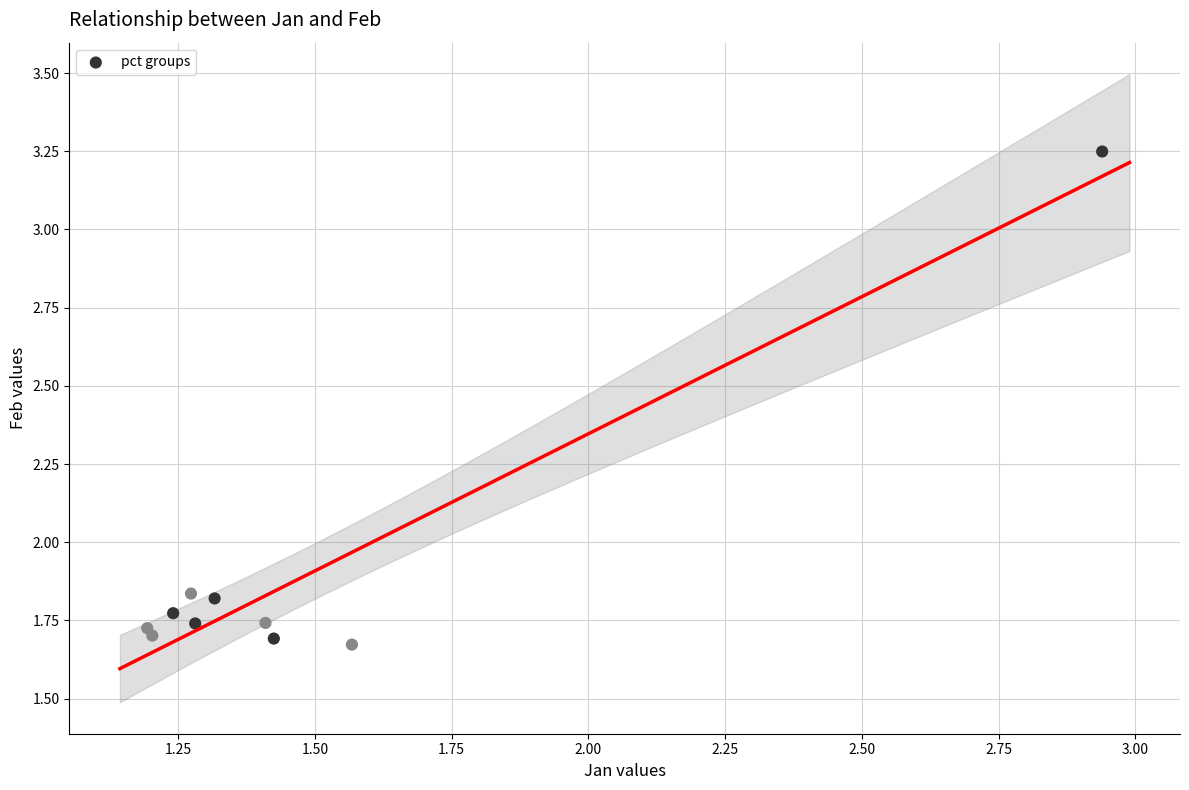

What is the average Y value?

1.9